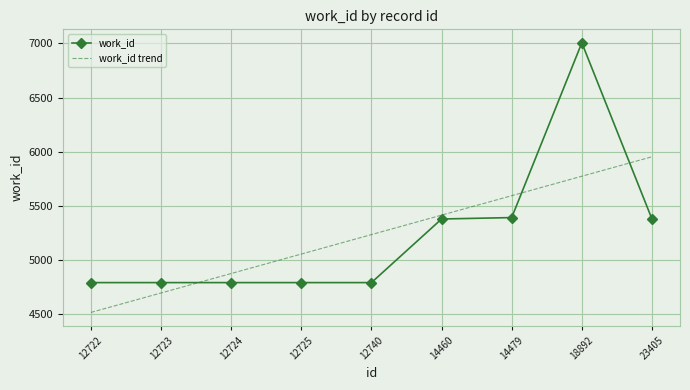

Which series has the widest spread of values?

work_id